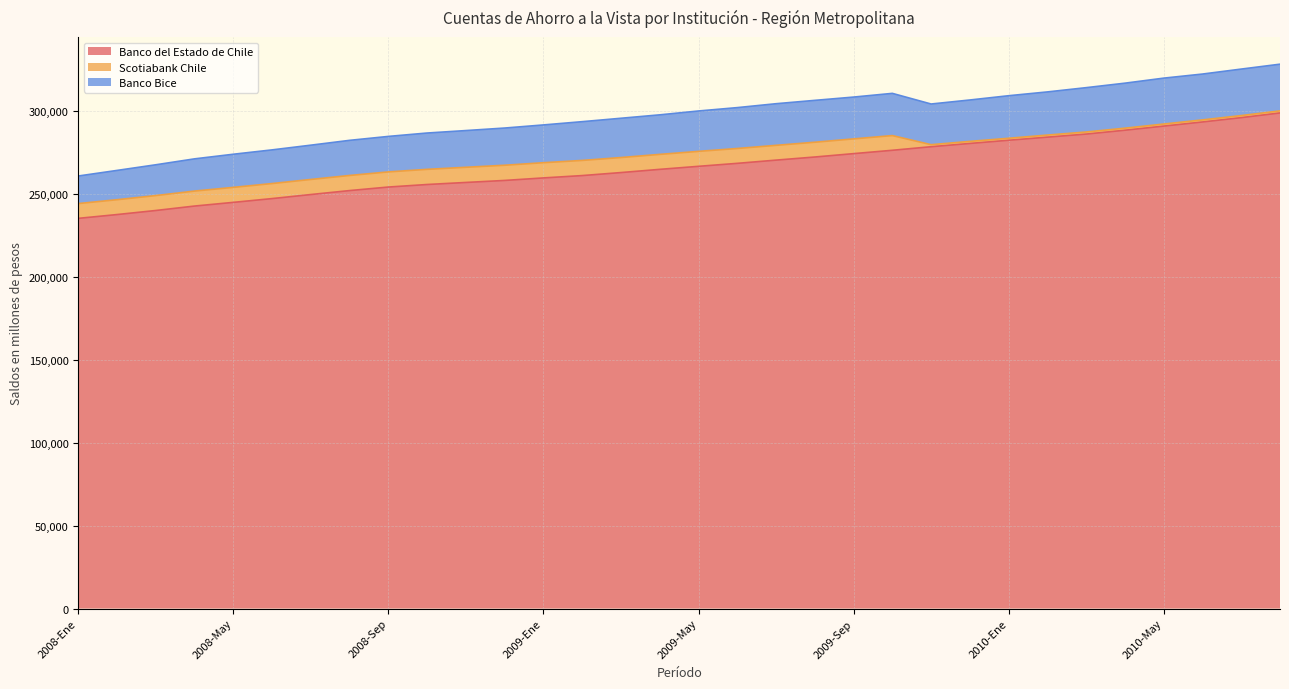

True or false: Banco Bice and Banco del Estado de Chile cross at least once.

False